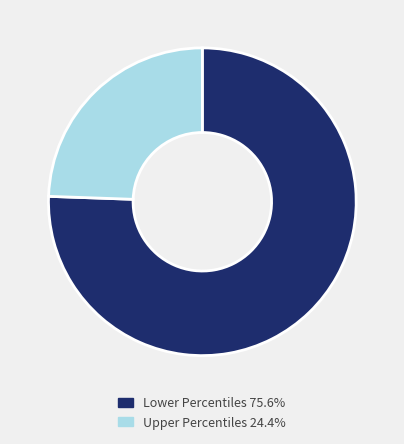

Does Lower Percentiles 75.6% represent more than half of the total?

Yes